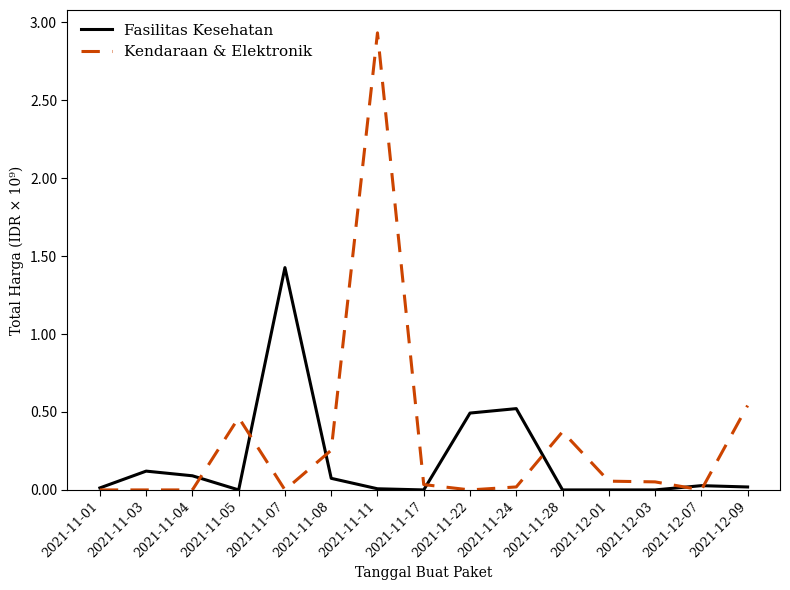

Between 2021-11-17 and 2021-12-09, which series saw the biggest shift?

Kendaraan & Elektronik